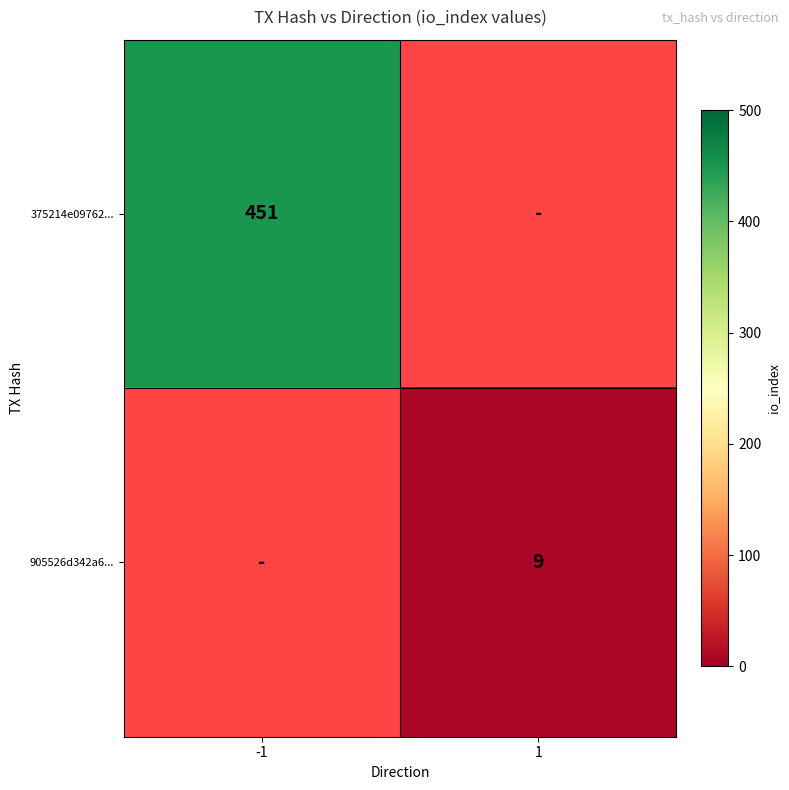

The 375214e09762... series shows 800 at -1. True or false?

False